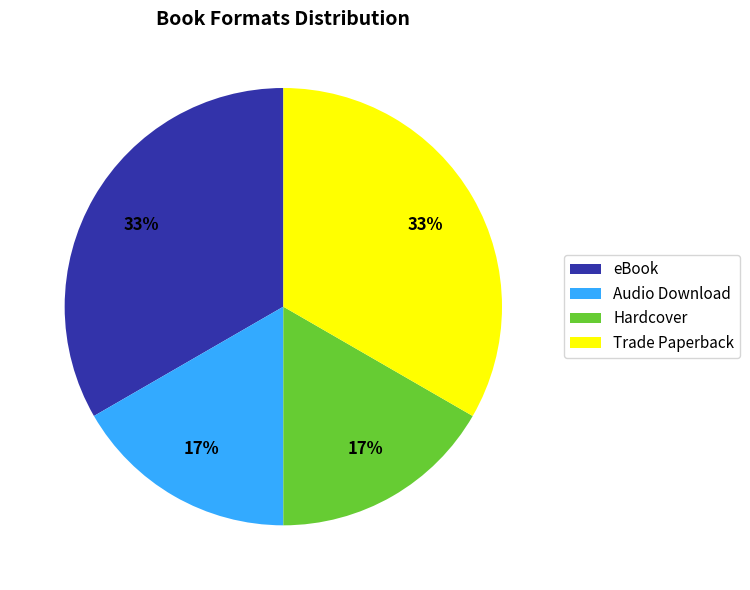

What percentage is the Audio Download slice, to the nearest percent?

17%